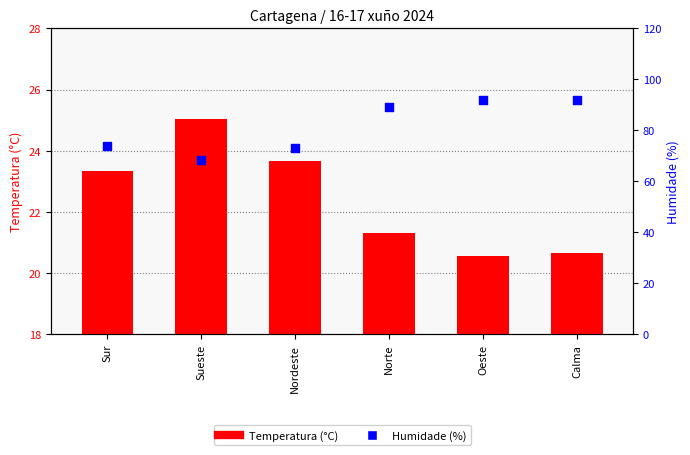

What is the total value across all series at Nordeste?

96.7